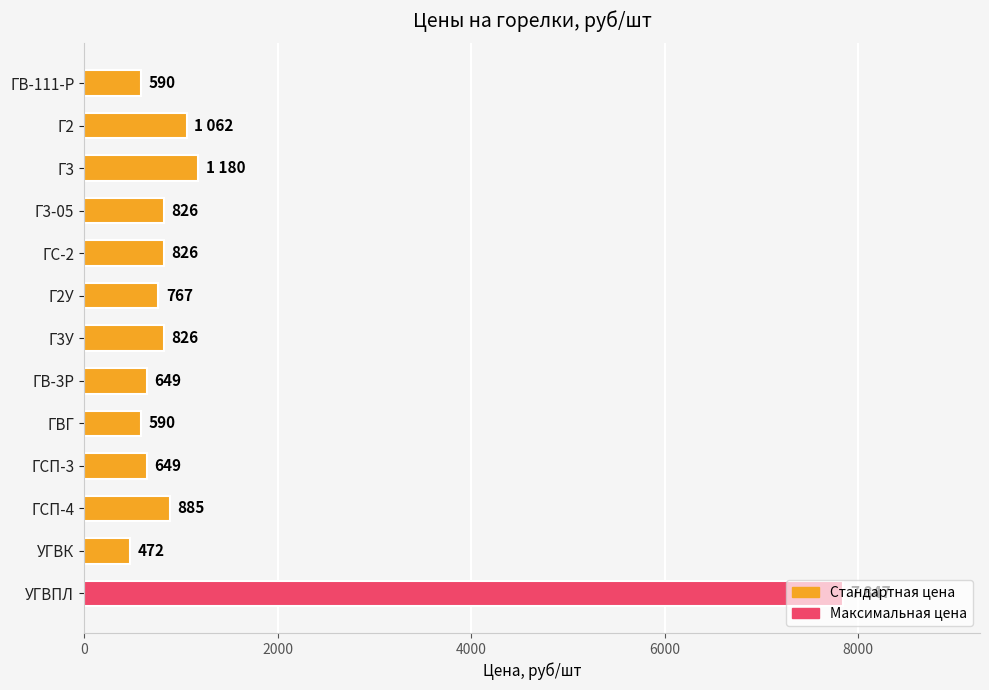

Count the number of data series in this chart.

1